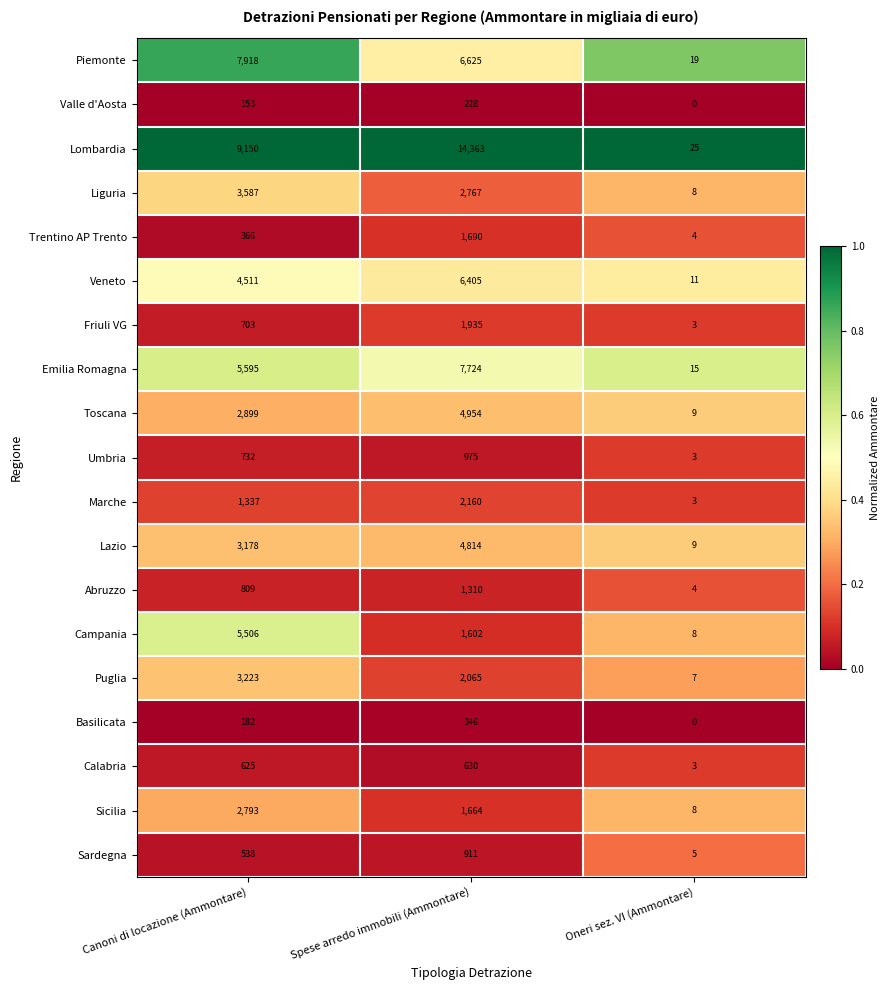

What is the minimum value for Puglia?

7